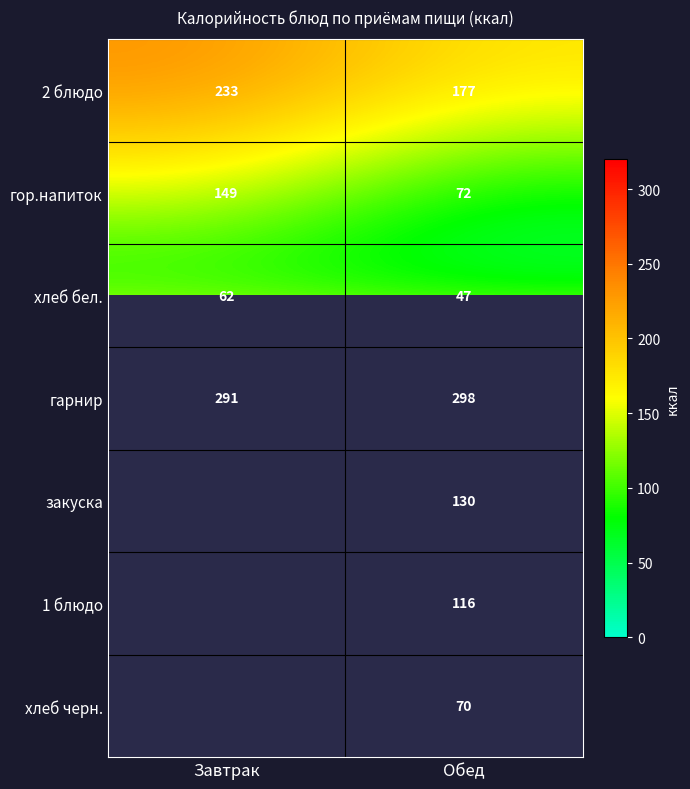

What is the smallest value displayed?

47.0